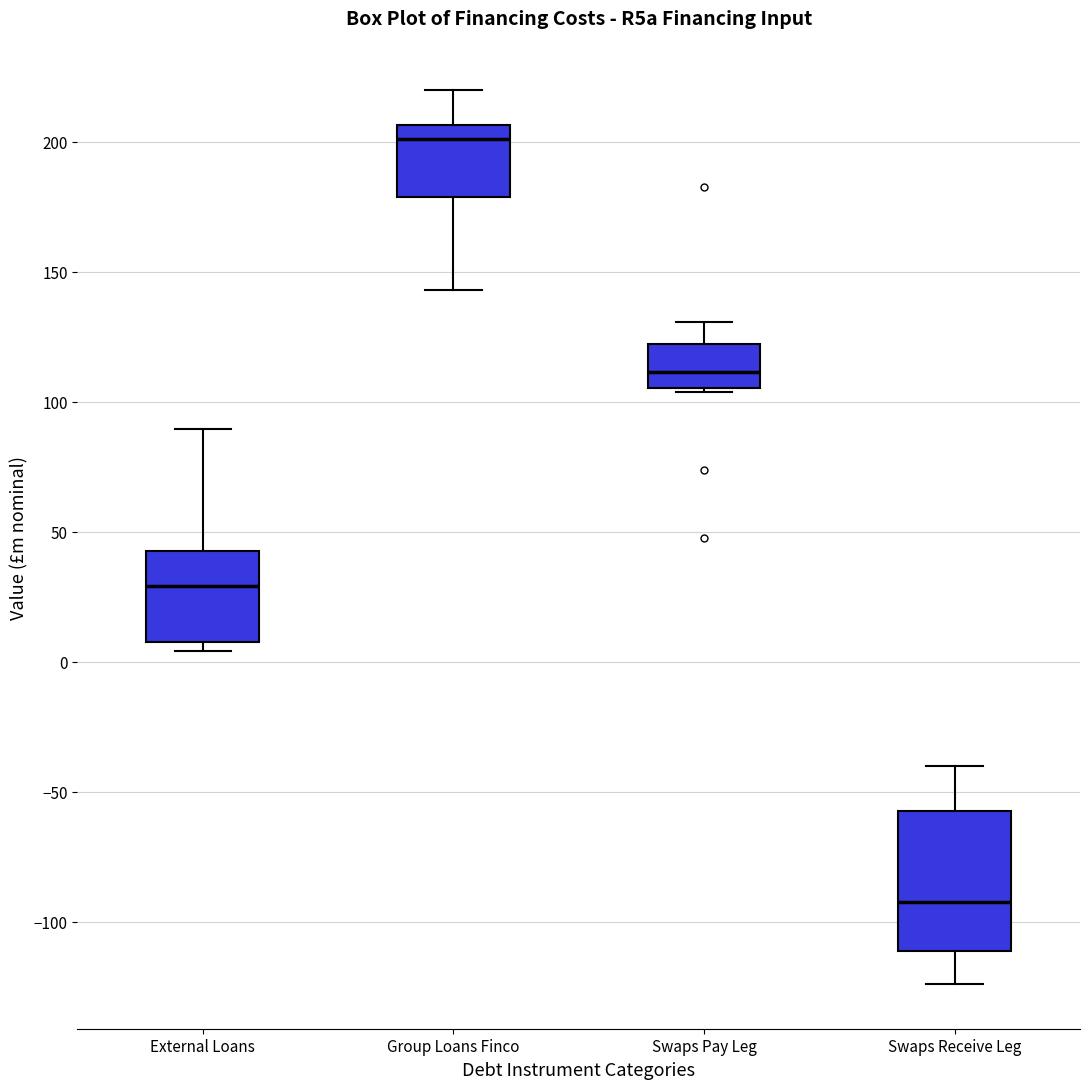

Where does the upper whisker of the box for External Loans end on the y-axis? The values are not printed on the chart, so give them approximately, as read against the axis.

90